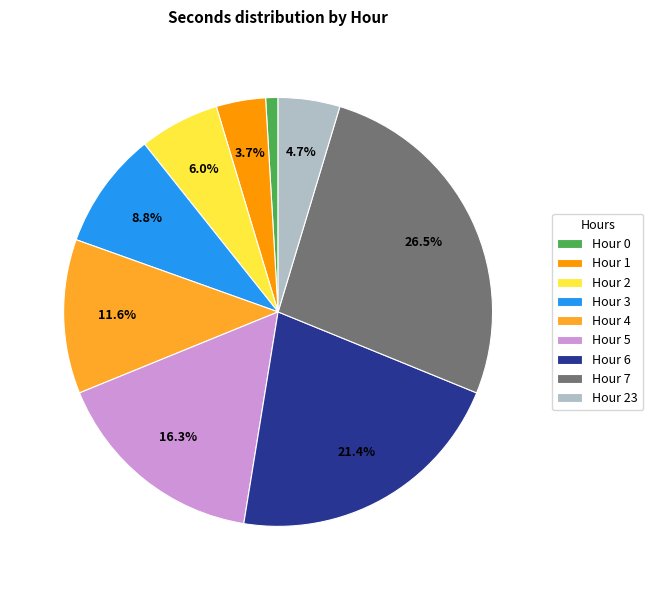

To the nearest percent, what portion does Hour 1 represent?

4%